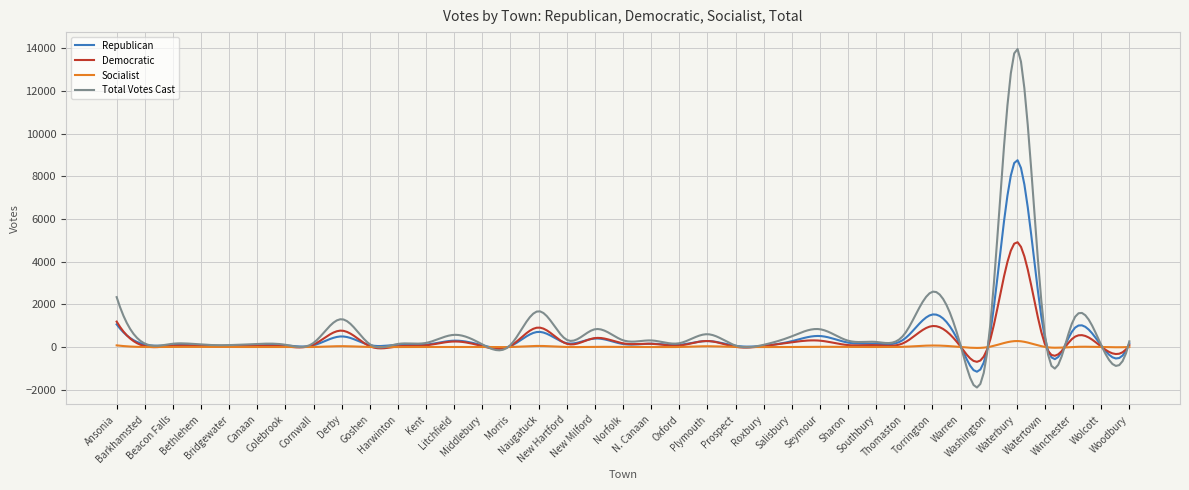

Which series has the widest spread of values?

Total Votes Cast